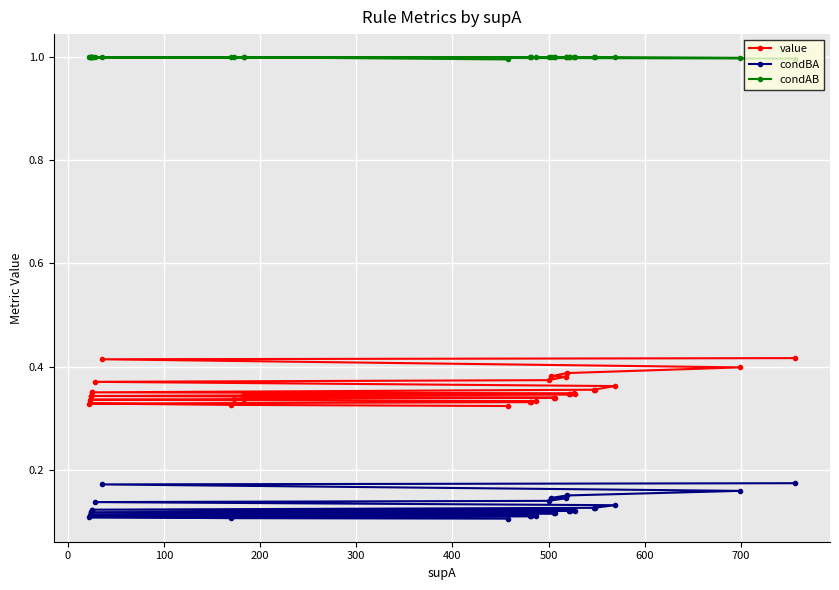

The condBA series shows 0.1 at 11. True or false?

False